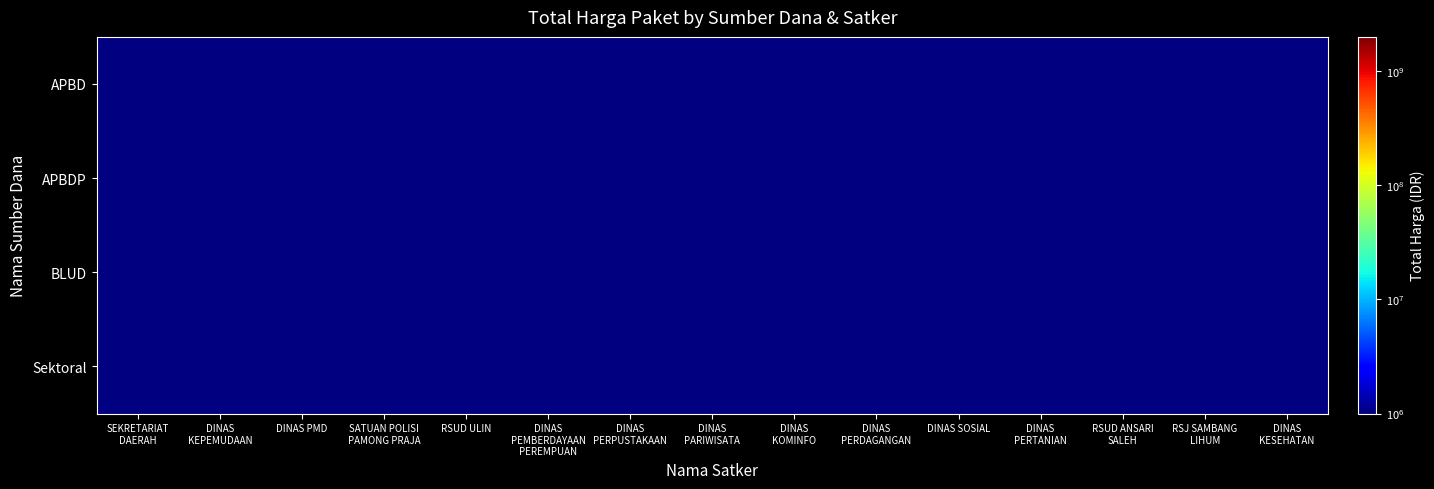

How many categories are shown in the chart?

15